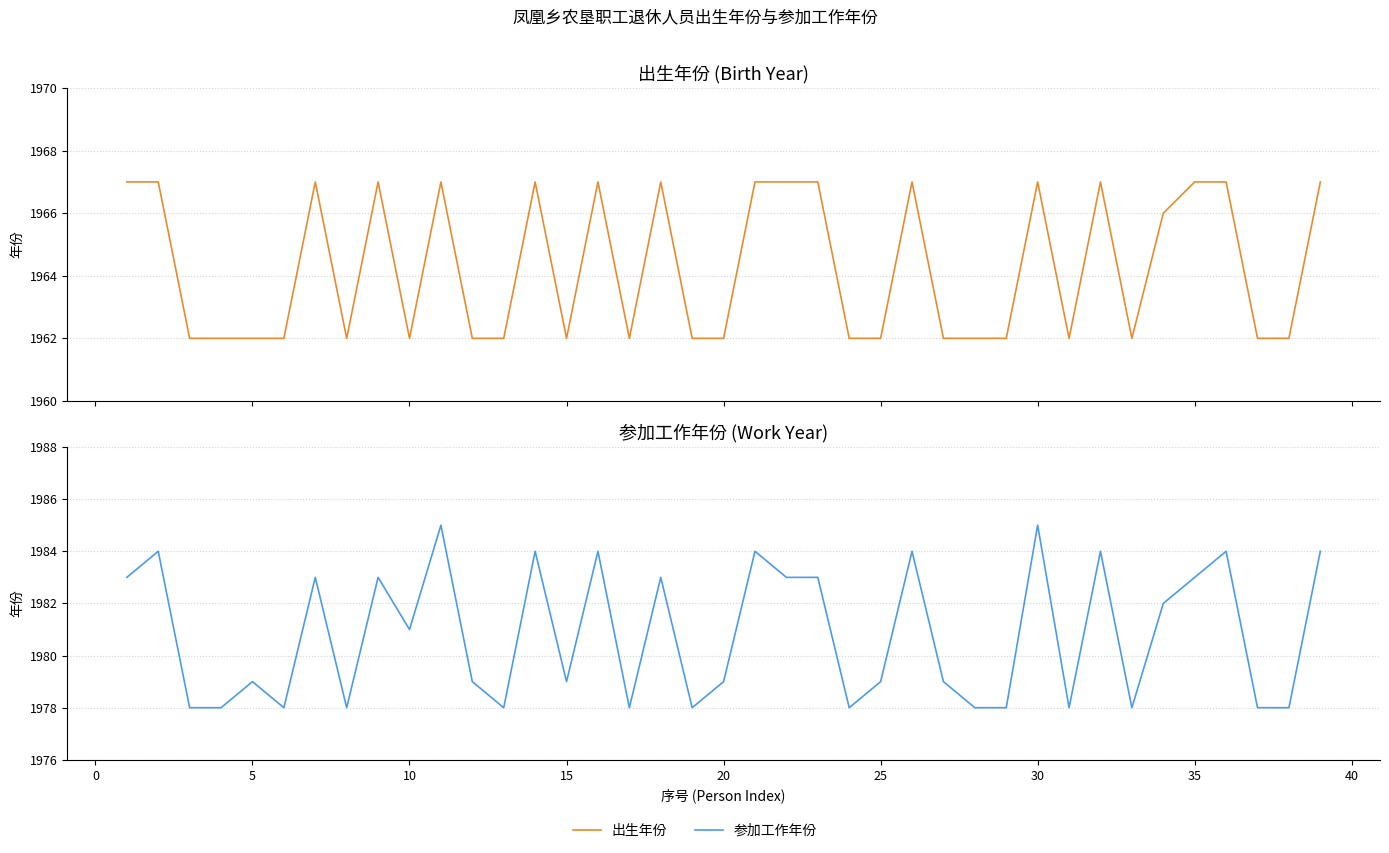

The 出生年份 series shows 461 at 36. True or false?

False